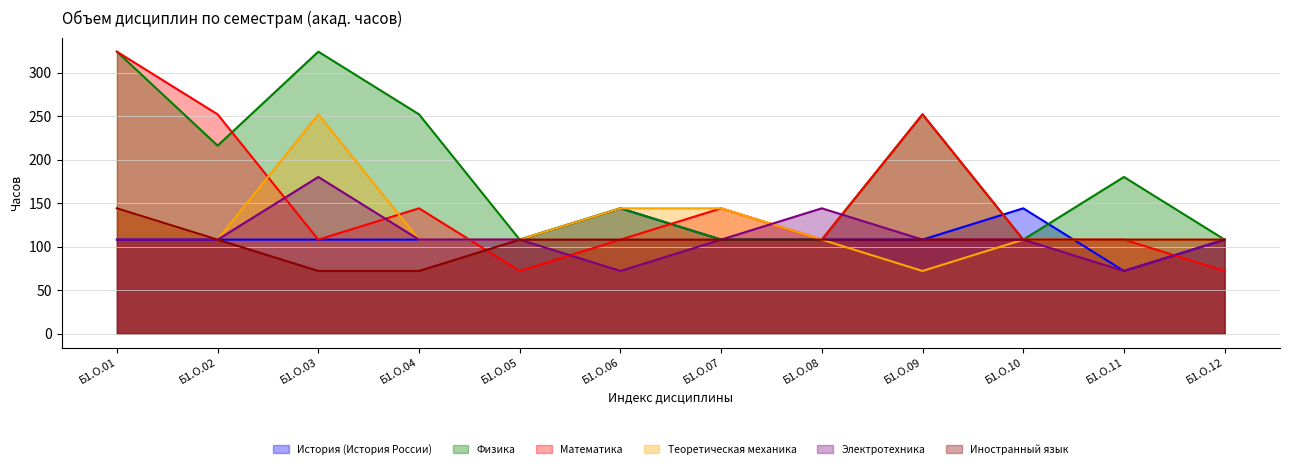

Between which two adjacent categories do Электротехника and Математика first intersect?

Б1.О.02 and Б1.О.03